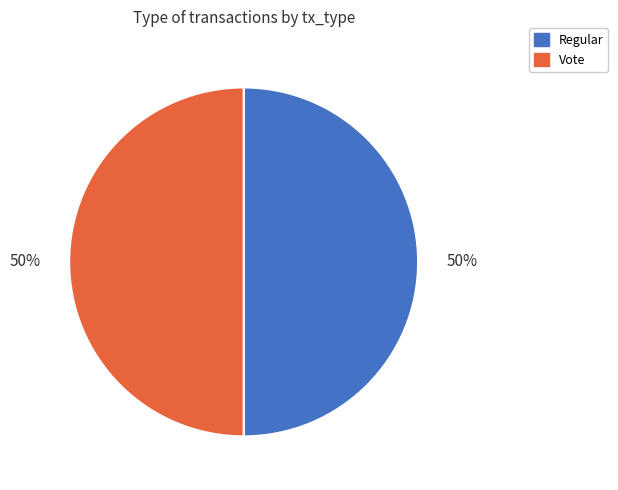

Is the sum of Regular and Vote greater than half?

Yes